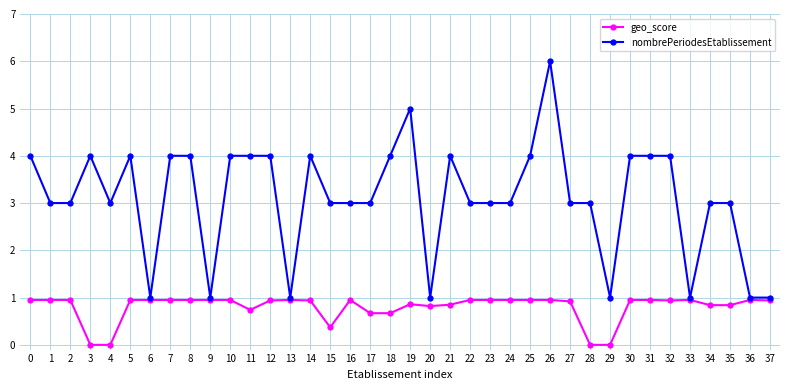

What is the sum of all nombrePeriodesEtablissement values?

118.0